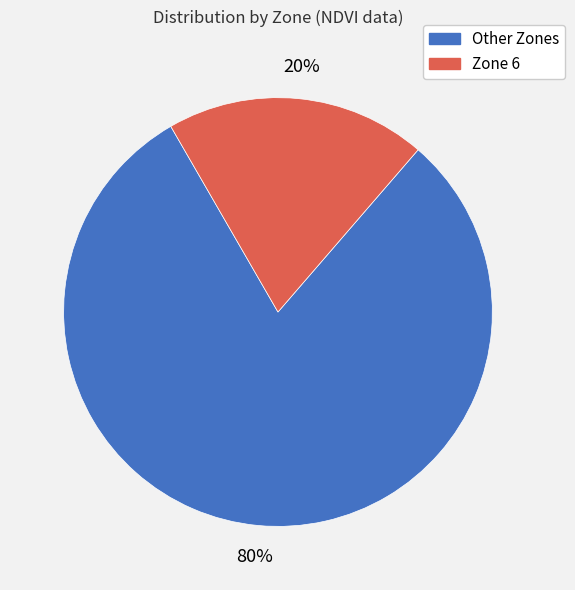

Which category has the smallest portion of the pie?

Zone 6